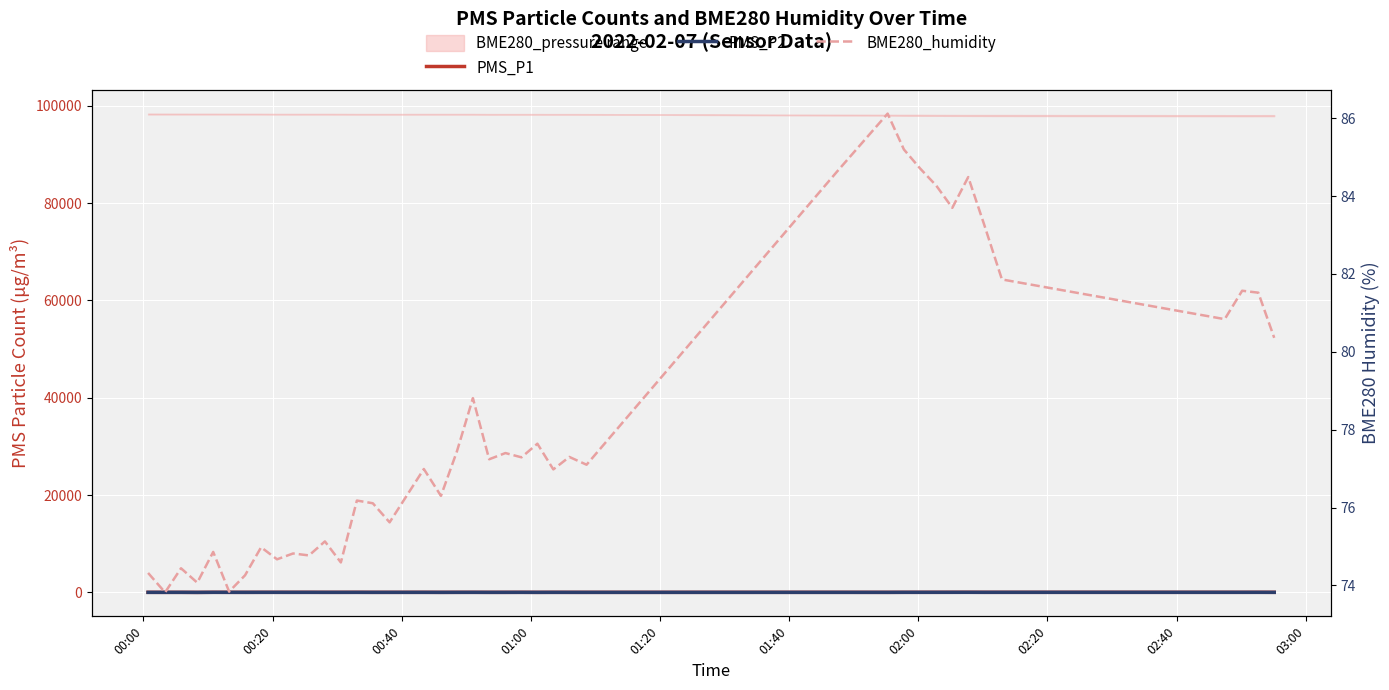

What is the average value of the PMS_P2 series?

20.0